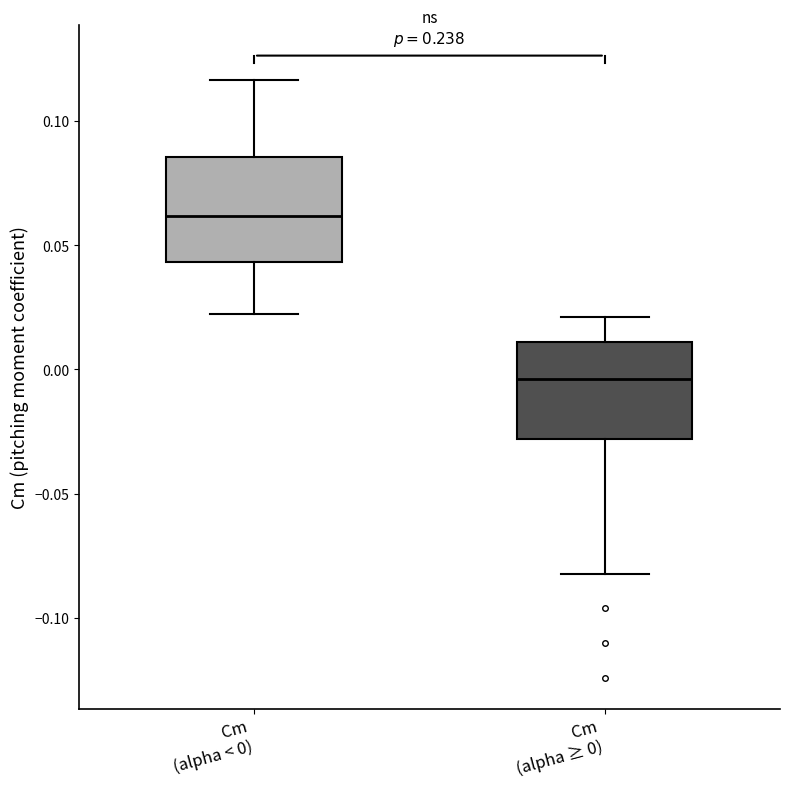

Where is the lower edge of the box for Cm (alpha ≥ 0) on the y-axis? The values are not printed on the chart, so give them approximately, as read against the axis.

-0.030